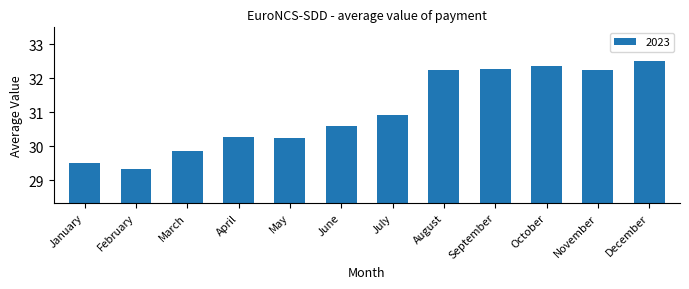

What is the difference between the second highest and minimum values?

3.0